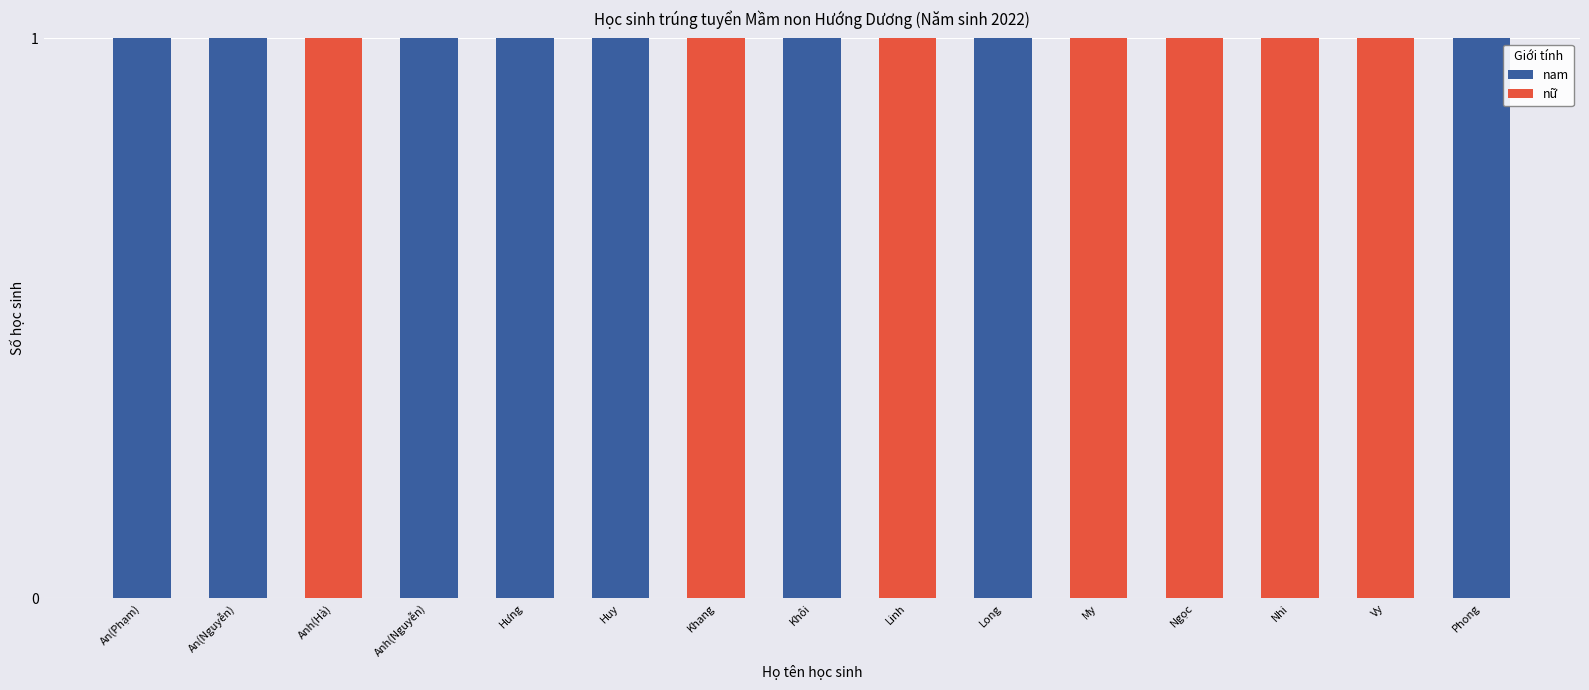

The nam series shows 0 at Linh. True or false?

True